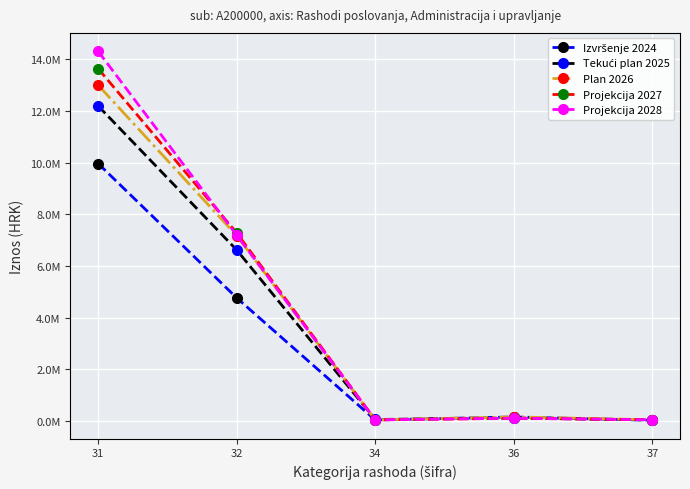

Is it true that Plan 2026 equals 24471.2 at 37?

False